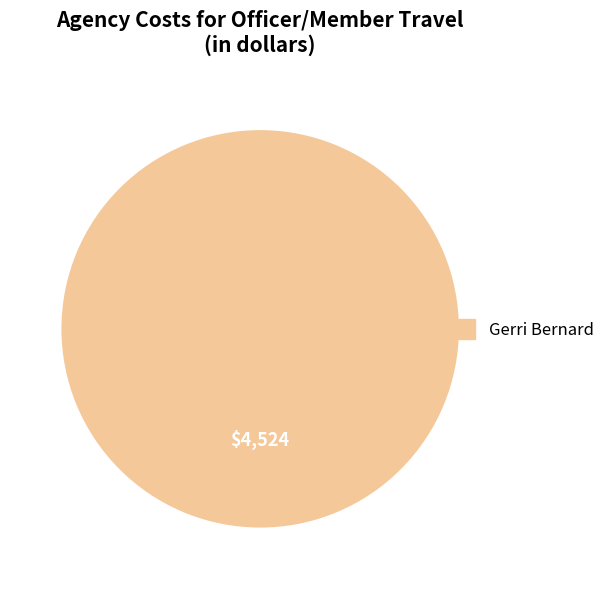

Is there a majority slice in this chart?

Yes